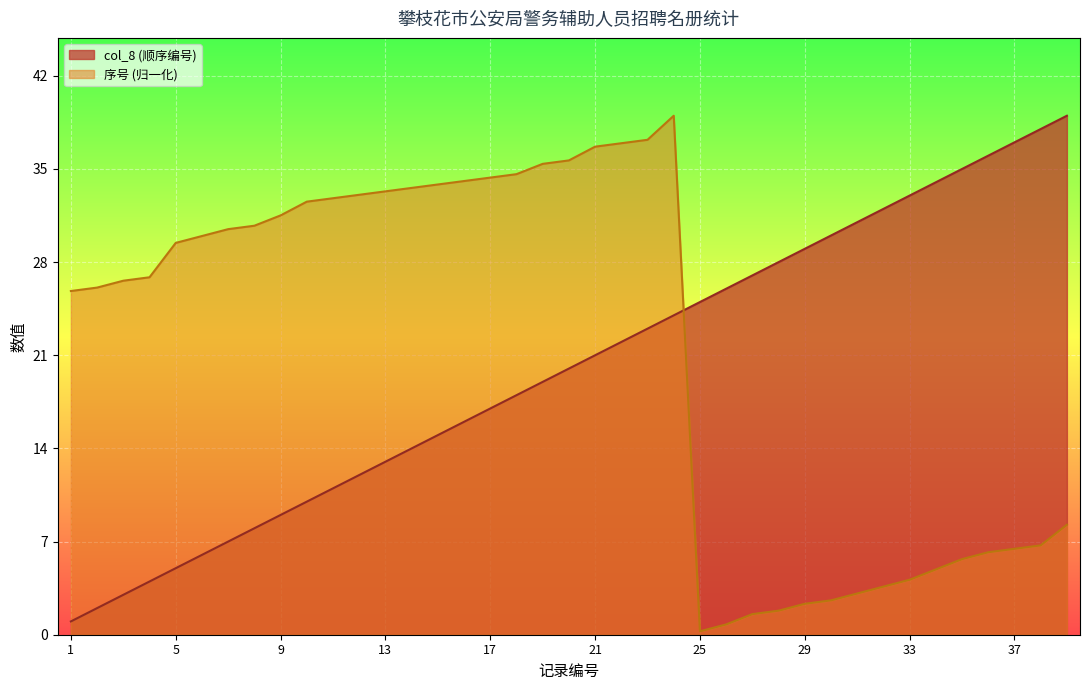

Reading left to right, what are all the values shown in this chart?

col_8: 1=1.0	2=2.0	3=3.0	4=4.0	5=5.0	6=6.0	7=7.0	8=8.0	9=9.0	10=10.0	11=11.0	12=12.0	13=13.0	14=14.0	15=15.0	16=16.0	17=17.0	18=18.0	19=19.0	20=20.0	21=21.0	22=22.0	23=23.0	24=24.0	25=25.0	26=26.0	27=27.0	28=28.0	29=29.0	30=30.0	31=31.0	32=32.0	33=33.0	34=34.0	35=35.0	36=36.0	37=37.0	38=38.0	39=39.0
序号: 1=25.8	2=26.1	3=26.6	4=26.9	5=29.4	6=30.0	7=30.5	8=30.7	9=31.5	10=32.5	11=32.8	12=33.1	13=33.3	14=33.6	15=33.8	16=34.1	17=34.4	18=34.6	19=35.4	20=35.6	21=36.7	22=36.9	23=37.2	24=39.0	25=0.3	26=0.8	27=1.5	28=1.8	29=2.3	30=2.6	31=3.1	32=3.6	33=4.1	34=4.9	35=5.7	36=6.2	37=6.5	38=6.7	39=8.3